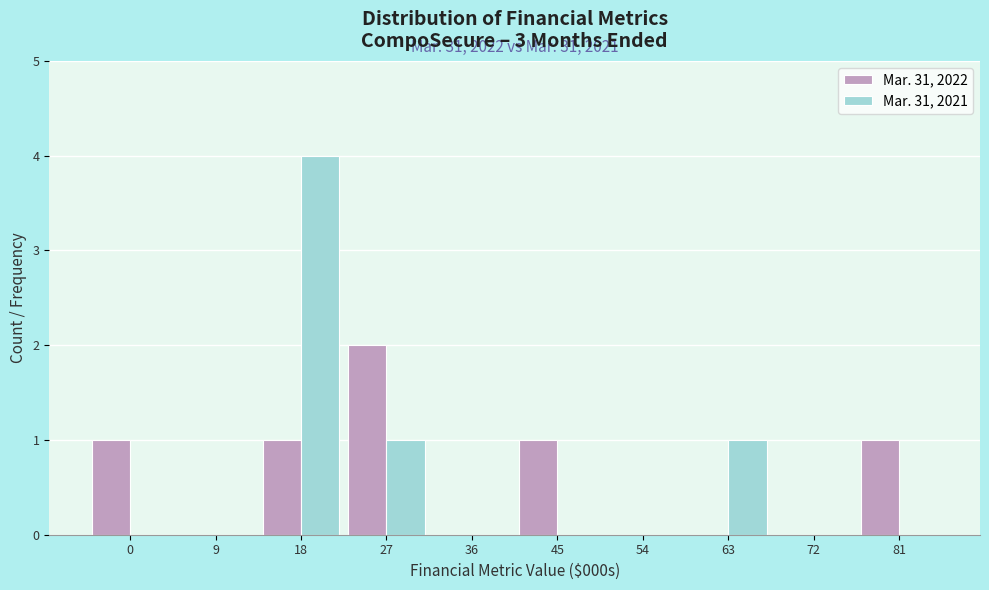

Reading left to right, extract all data points from this chart.

Mar. 31, 2022: 0=1	9=0	18=1	27=2	36=0	45=1	54=0	63=0	72=0	81=1
Mar. 31, 2021: 0=0	9=0	18=4	27=1	36=0	45=0	54=0	63=1	72=0	81=0